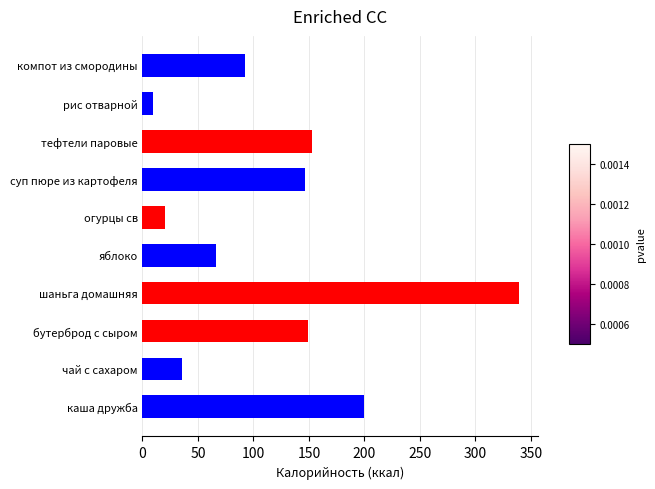

What is the difference between the maximum and minimum values?

329.2